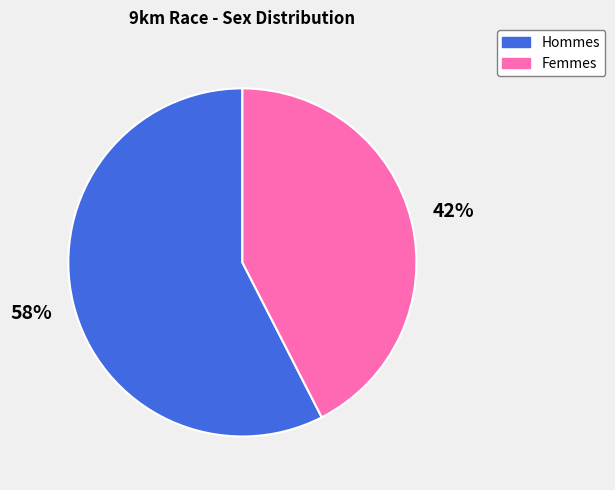

Is there any slice that represents more than half of the pie?

Yes